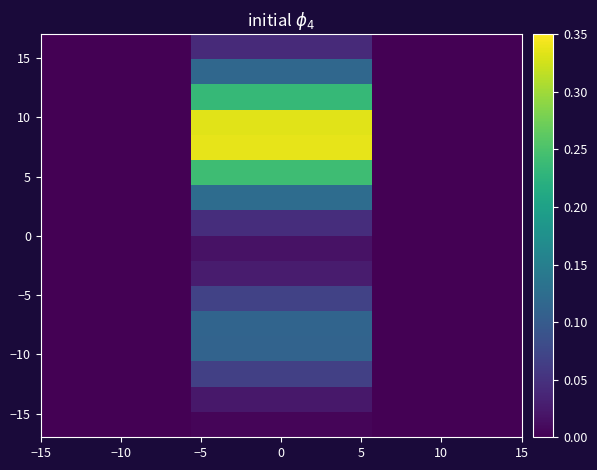

How many series are shown in this chart?

16